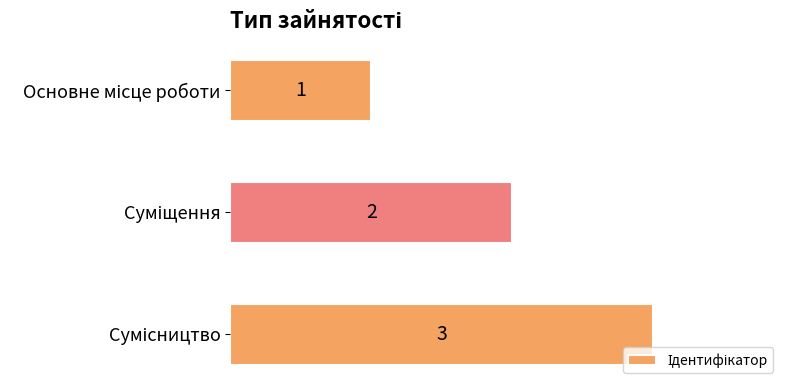

How many values are between 1 and 3?

3